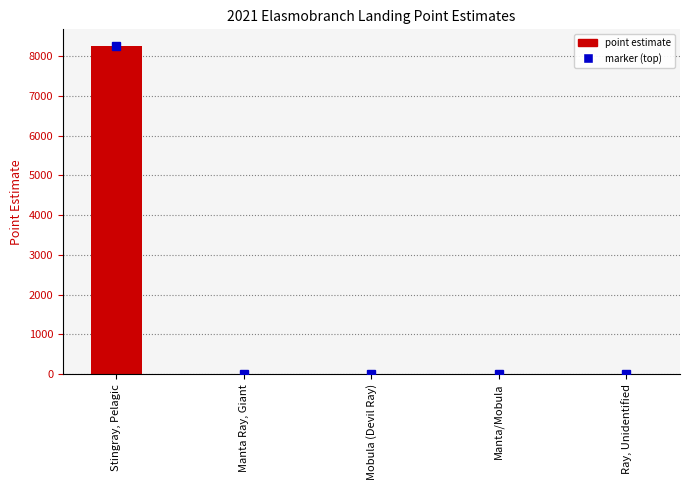

What value does the data have at Stingray, Pelagic?

8258.7